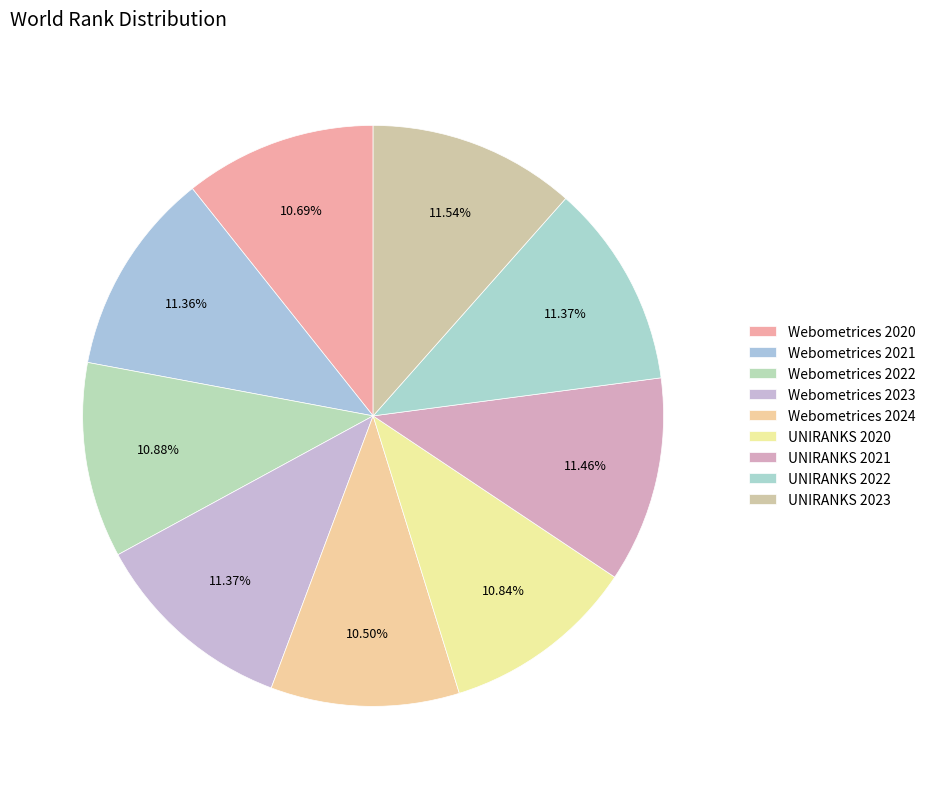

What is the smallest slice in the pie chart?

Webometrices 2024